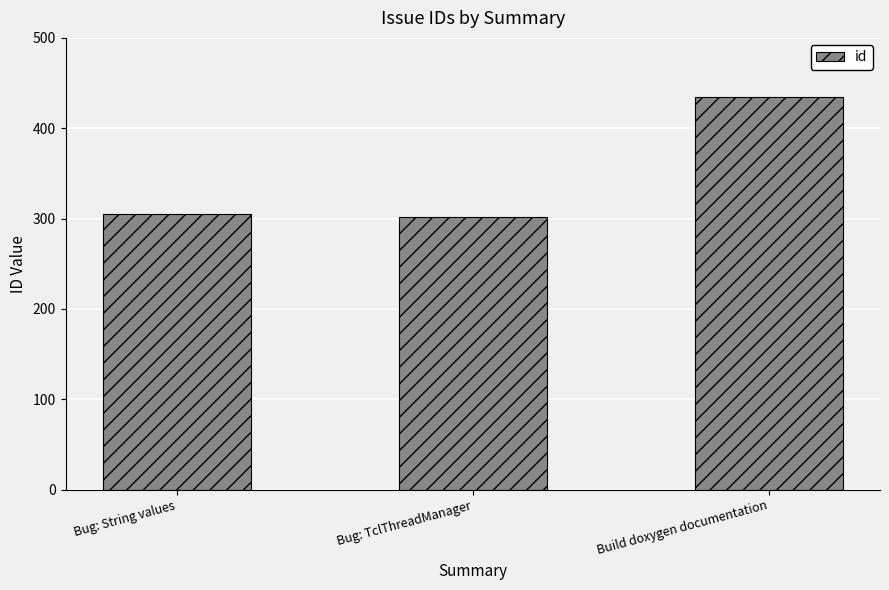

What is the label of the 3rd bar from the right?

Bug: String values